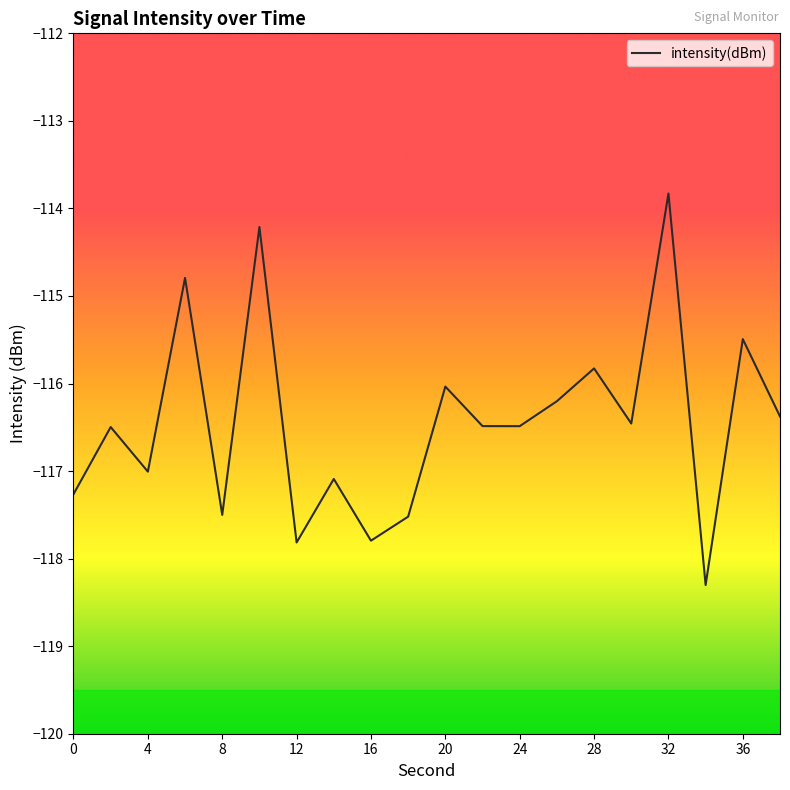

What is the greatest value displayed?

-113.8